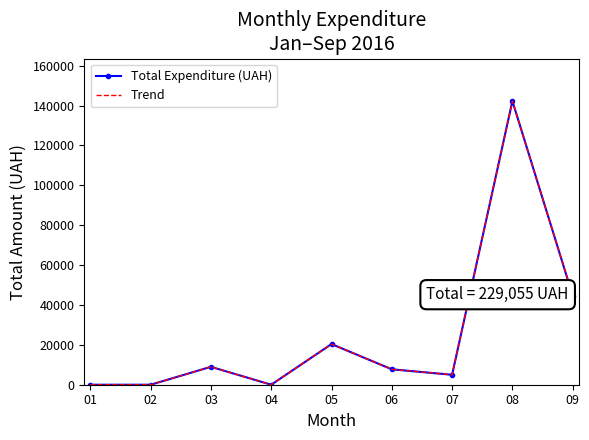

At which label does Total Expenditure (UAH) first exceed 7730?

03